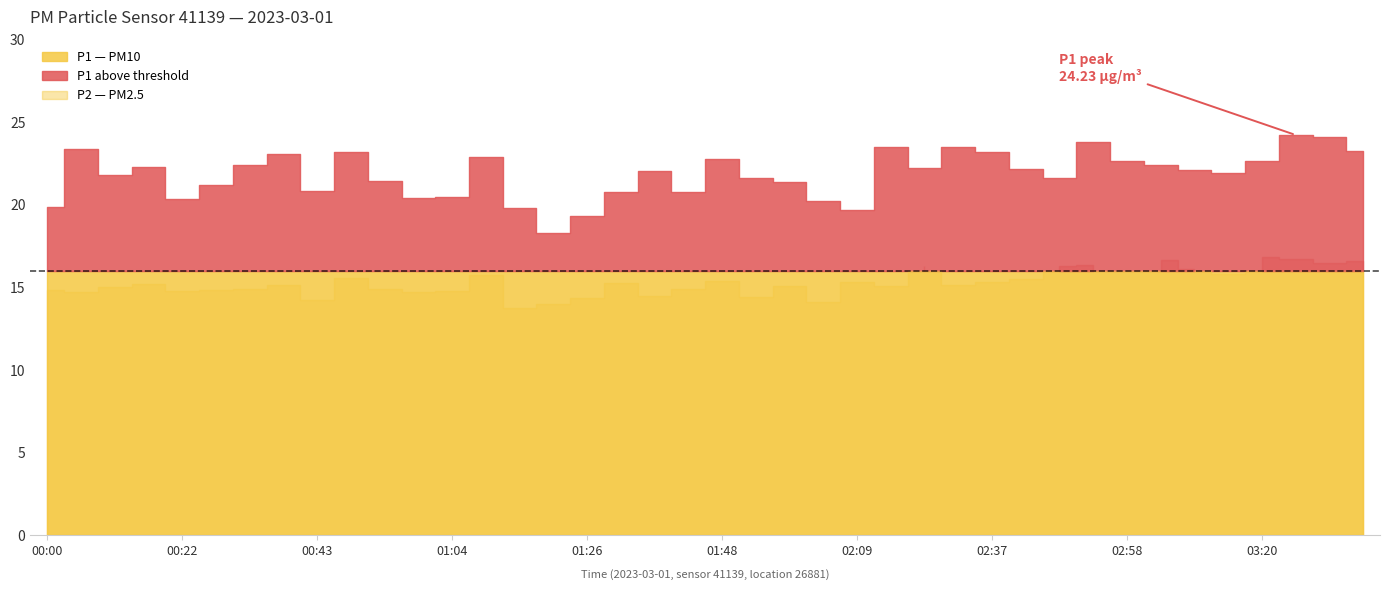

Reading left to right, transcribe all the data shown in this chart.

P1: 00:00=19.9	00:05=23.4	00:11=21.8	00:16=22.3	00:22=20.4	00:27=21.2	00:32=22.4	00:38=23.1	00:43=20.8	00:48=23.2	00:54=21.5	00:59=20.4	01:04=20.5	01:10=22.9	01:15=19.8	01:21=18.3	01:26=19.3	01:31=20.8	01:37=22.0	01:42=20.8	01:48=22.8	01:53=21.6	01:58=21.4	02:04=20.2	02:09=19.7	02:14=23.5	02:25=22.2	02:31=23.5	02:37=23.2	02:42=22.2	02:47=21.6	02:53=23.8	02:58=22.7	03:04=22.4	03:09=22.1	03:15=21.9	03:20=22.7	03:25=24.2	03:31=24.1	03:36=23.3
P2: 00:00=14.8	00:05=14.7	00:11=15.0	00:16=15.2	00:22=14.8	00:27=14.8	00:32=14.9	00:38=15.2	00:43=14.2	00:48=15.6	00:54=14.9	00:59=14.7	01:04=14.8	01:10=15.8	01:15=13.7	01:21=14.0	01:26=14.4	01:31=15.3	01:37=14.5	01:42=14.9	01:48=15.4	01:53=14.4	01:58=15.1	02:04=14.1	02:09=15.3	02:14=15.1	02:25=16.3	02:31=15.1	02:37=15.3	02:42=15.5	02:47=16.3	02:53=16.3	02:58=16.0	03:04=16.7	03:09=16.1	03:15=15.8	03:20=16.9	03:25=16.7	03:31=16.5	03:36=16.6